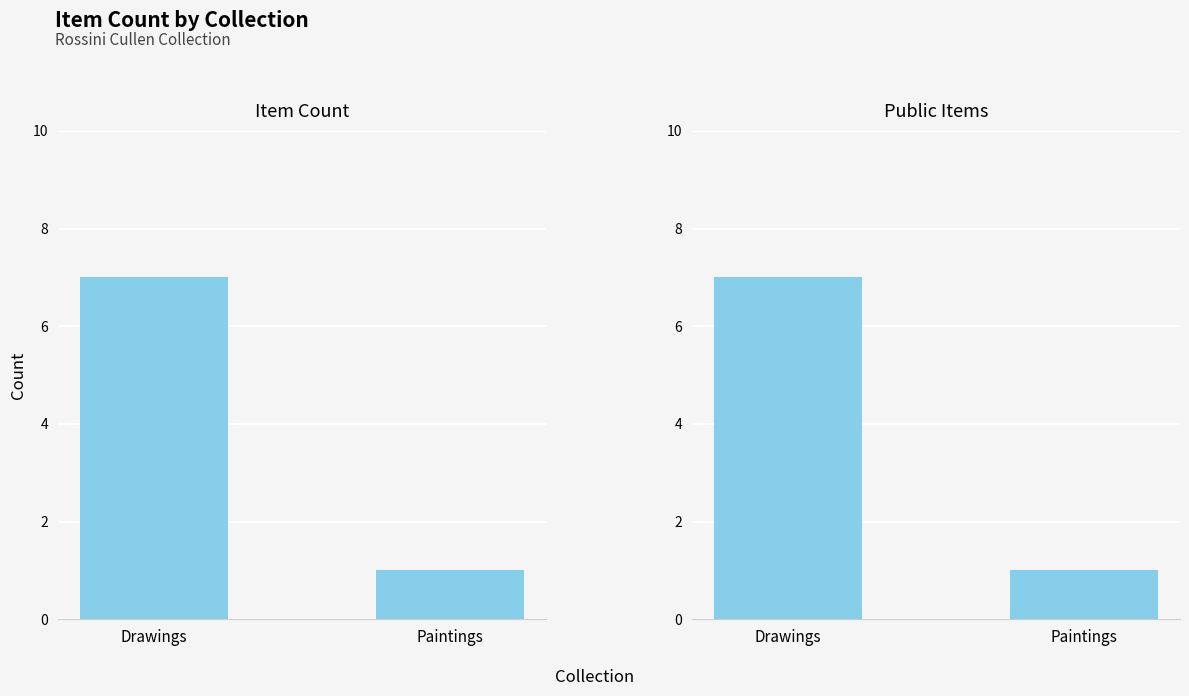

List the labels in order of Item Count value, largest first.

Drawings, Paintings